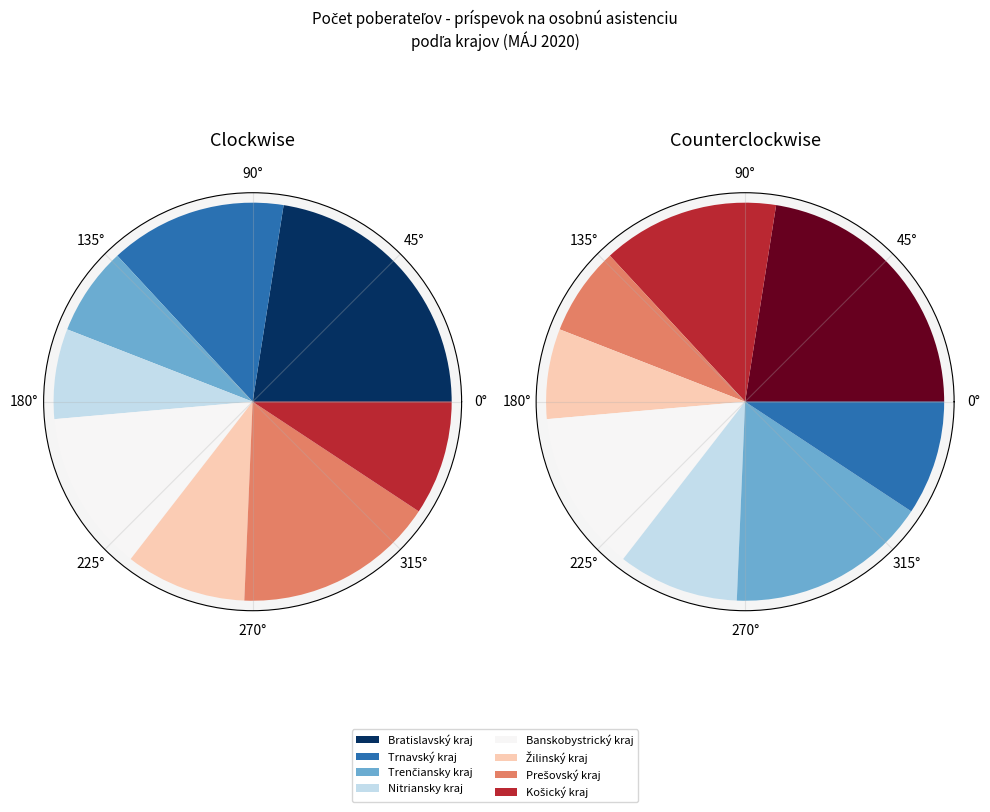

What portion of the pie excludes Bratislavský kraj?

77.5%